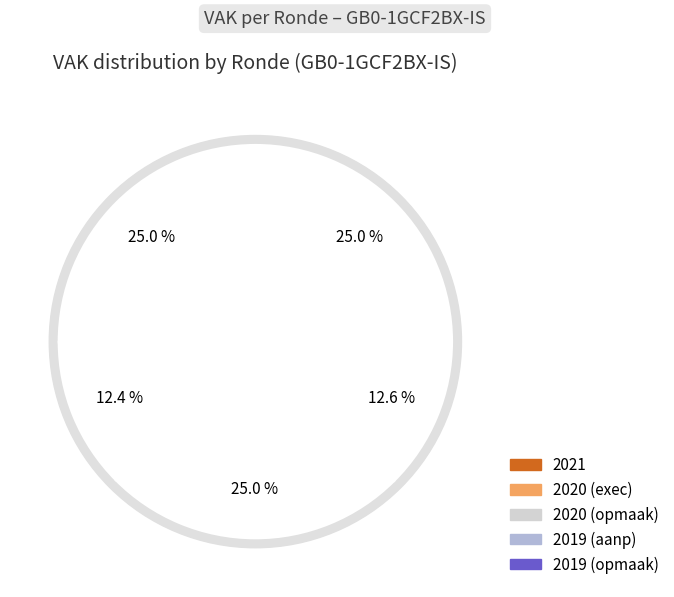

What percentage is NOT represented by 2019 1ste aanpassing?

87.4%